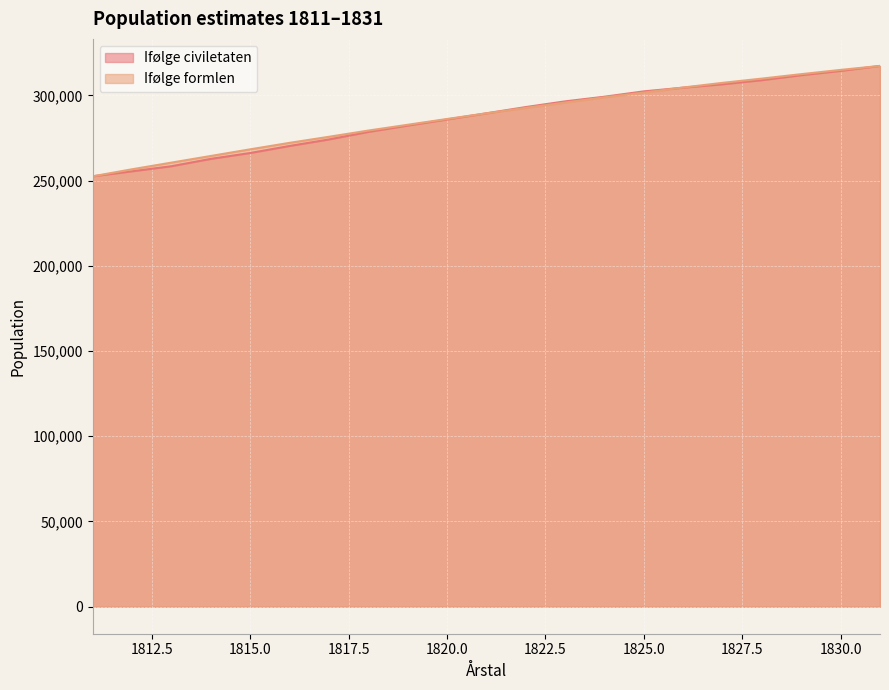

The value of Ifølge civiletaten at 1825.0 is 302302. True or false?

True